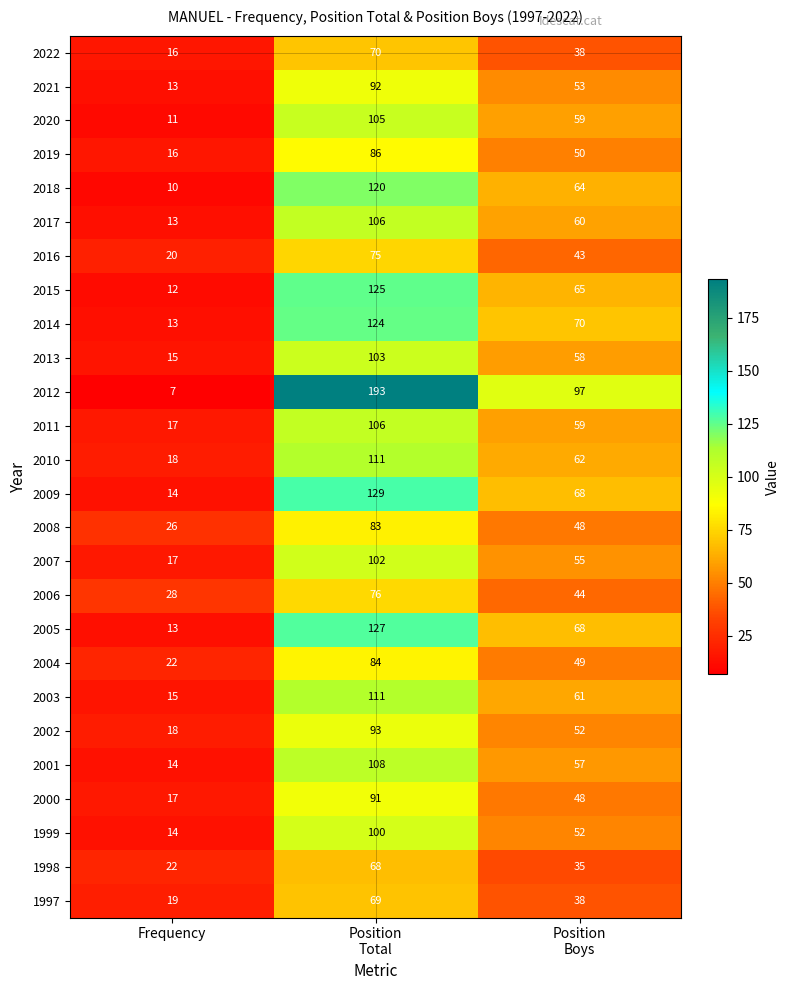

True or false: 2006 has a value of 28 at Frequency.

True